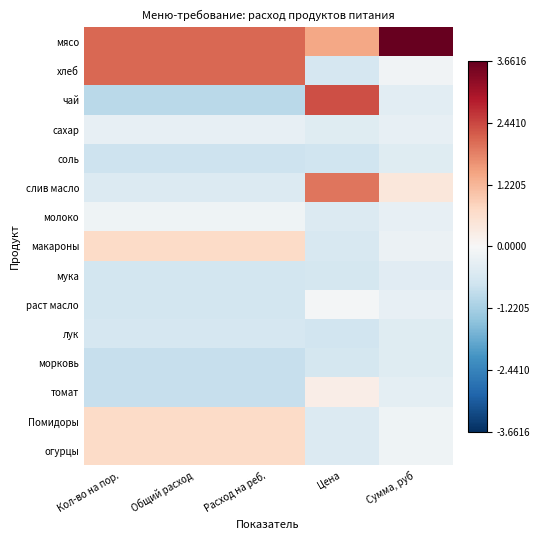

Rank the series by their maximum value, from highest to lowest.

мясо, чай, хлеб, слив масло, макароны, Помидоры, огурцы, томат, раст масло, молоко, сахар, мука, лук, морковь, соль